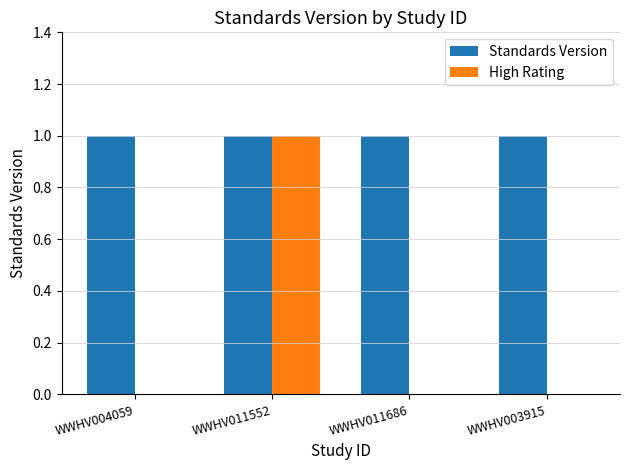

How many High Rating values are between 0 and 1?

4